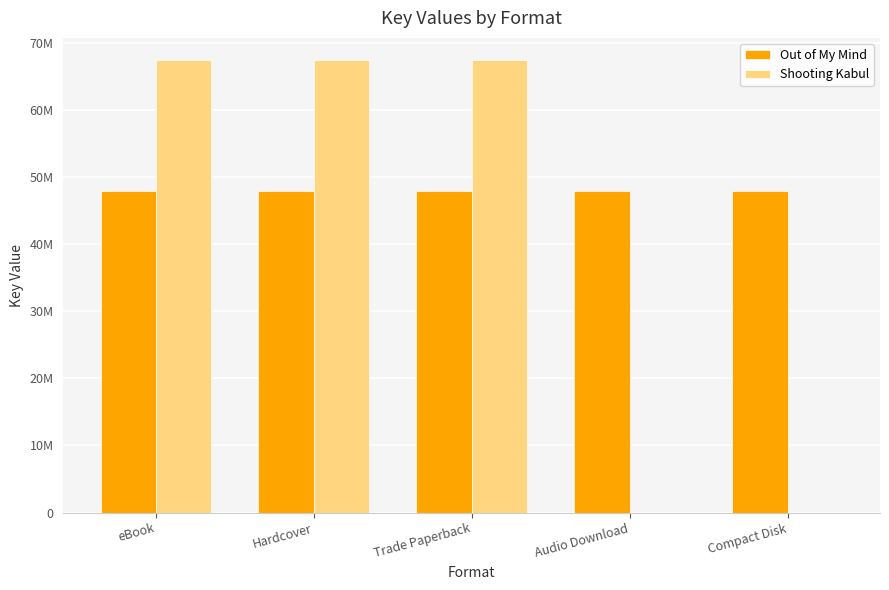

What is the maximum value shown in the chart?

67342002